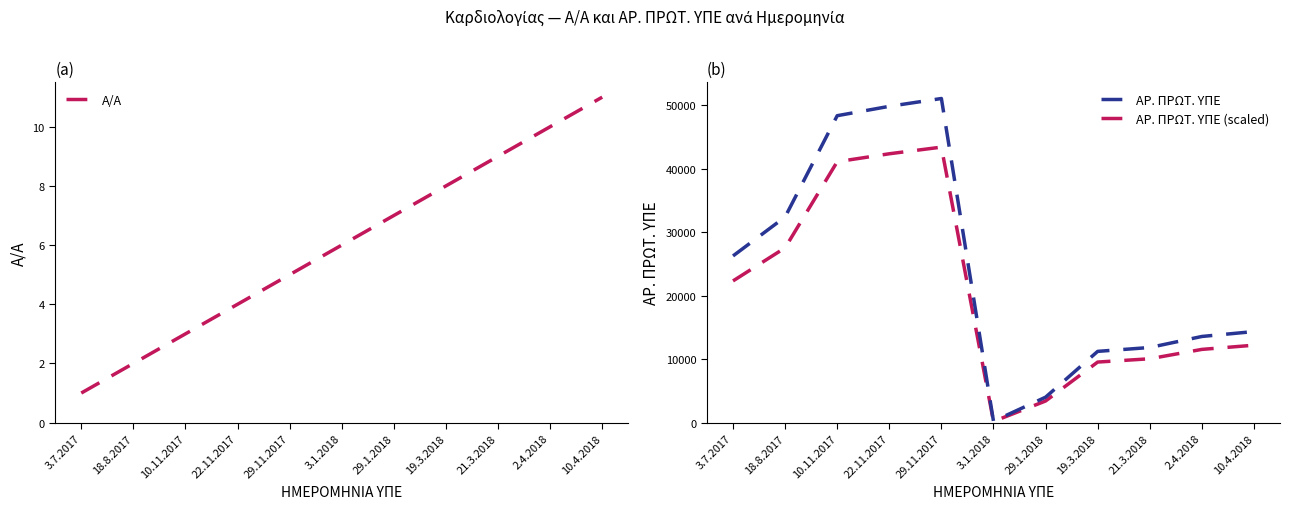

What position from the left is 18.8.2017?

2